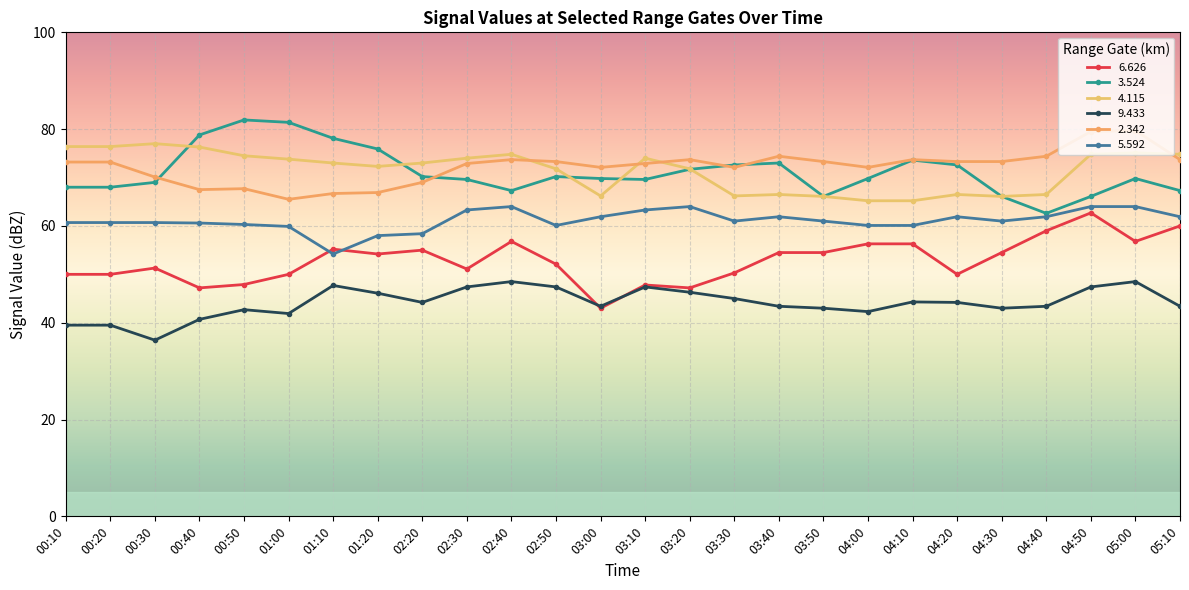

List the series in order of their peak value, lowest first.

9.433, 6.626, 5.592, 4.115, 2.342, 3.524